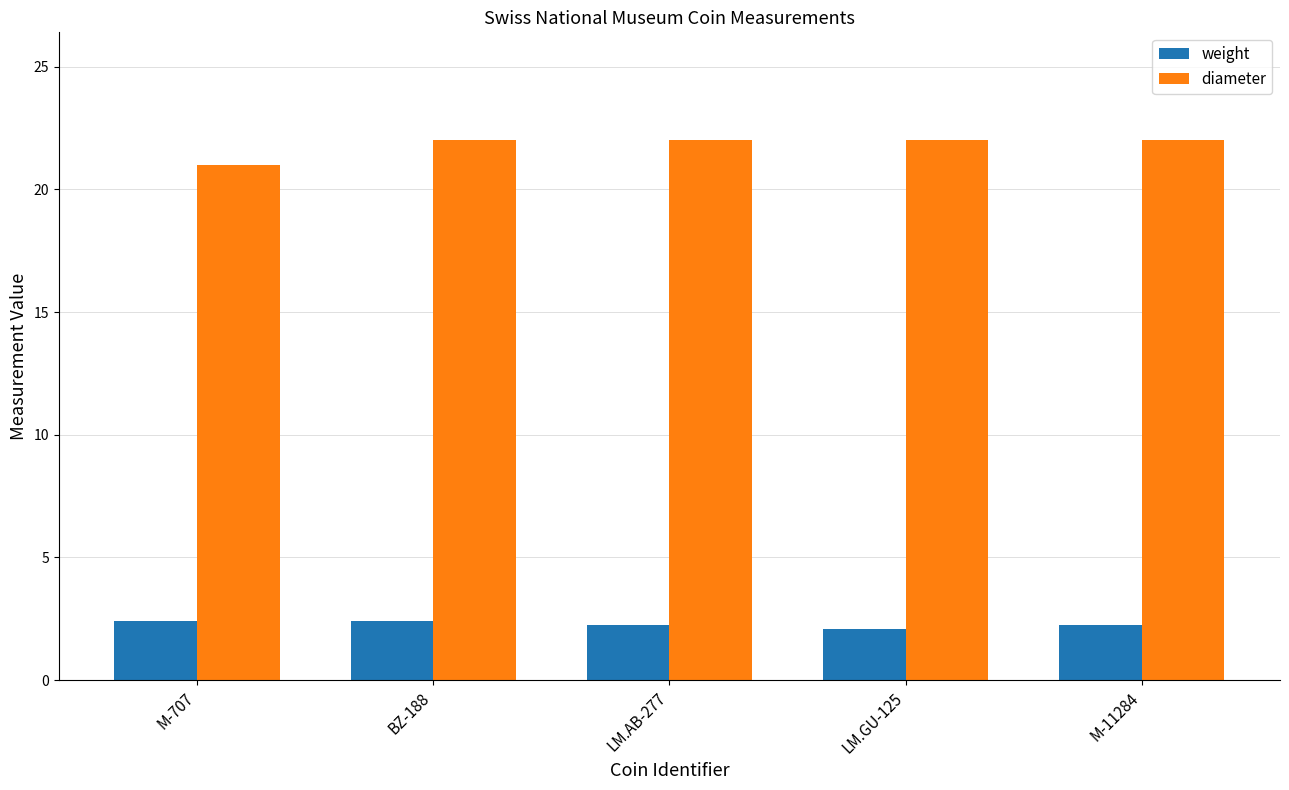

What is the value of the diameter bar at the 1st from the left?

21.0